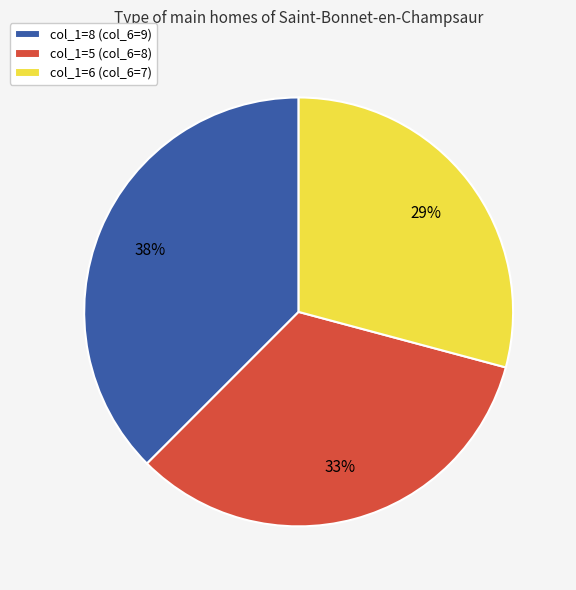

To the nearest percent, what is the average slice percentage?

33%